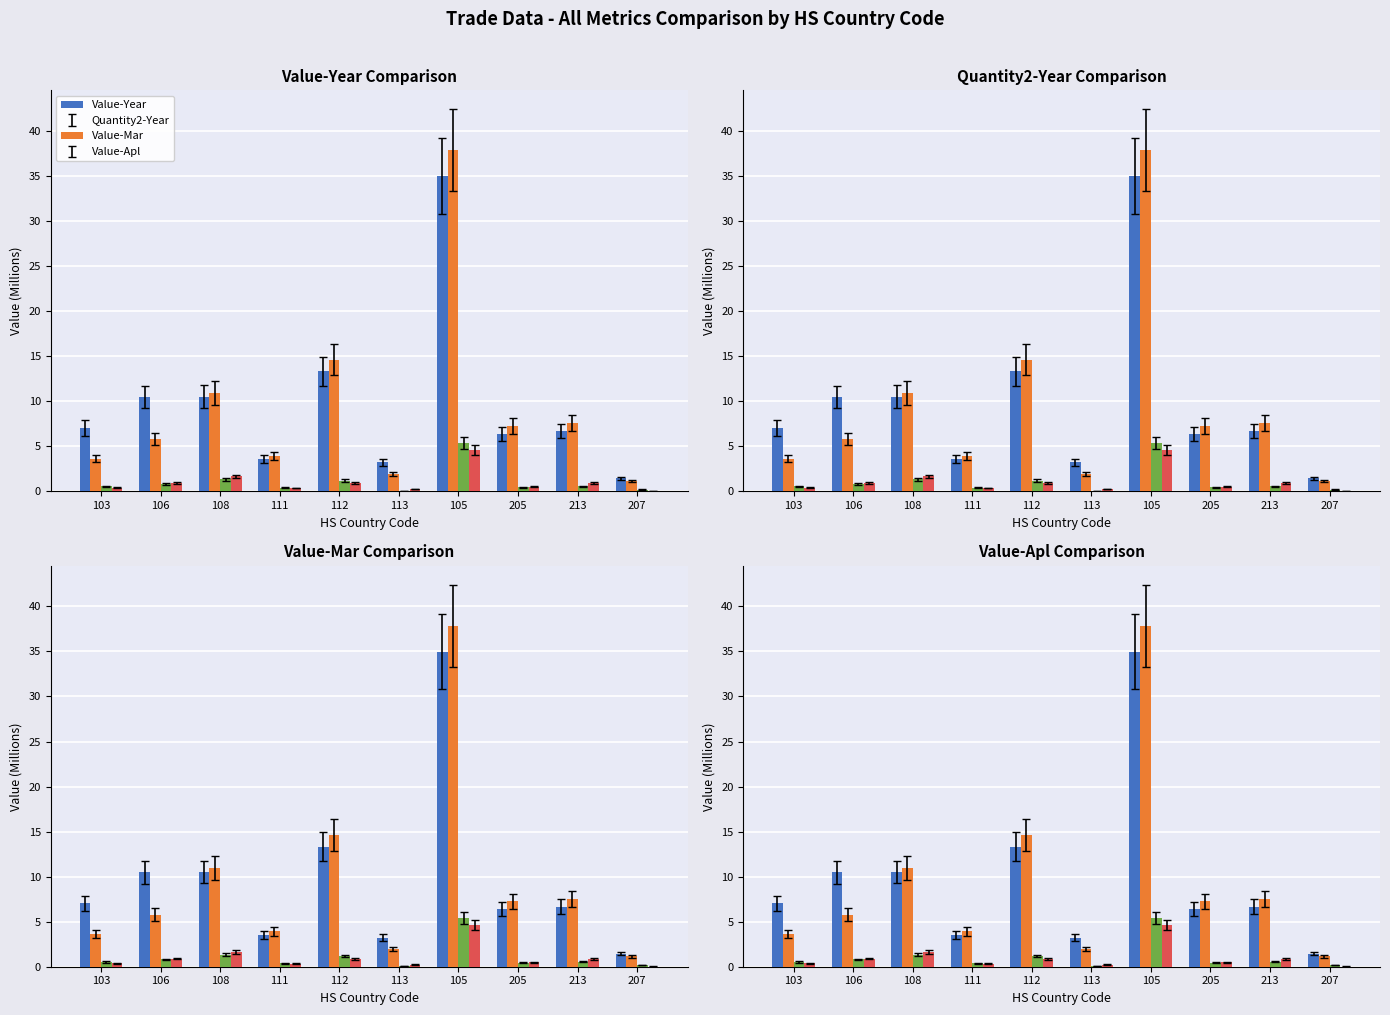

What is the value of the Value-Mar bar at the 3rd from the left?

1.3